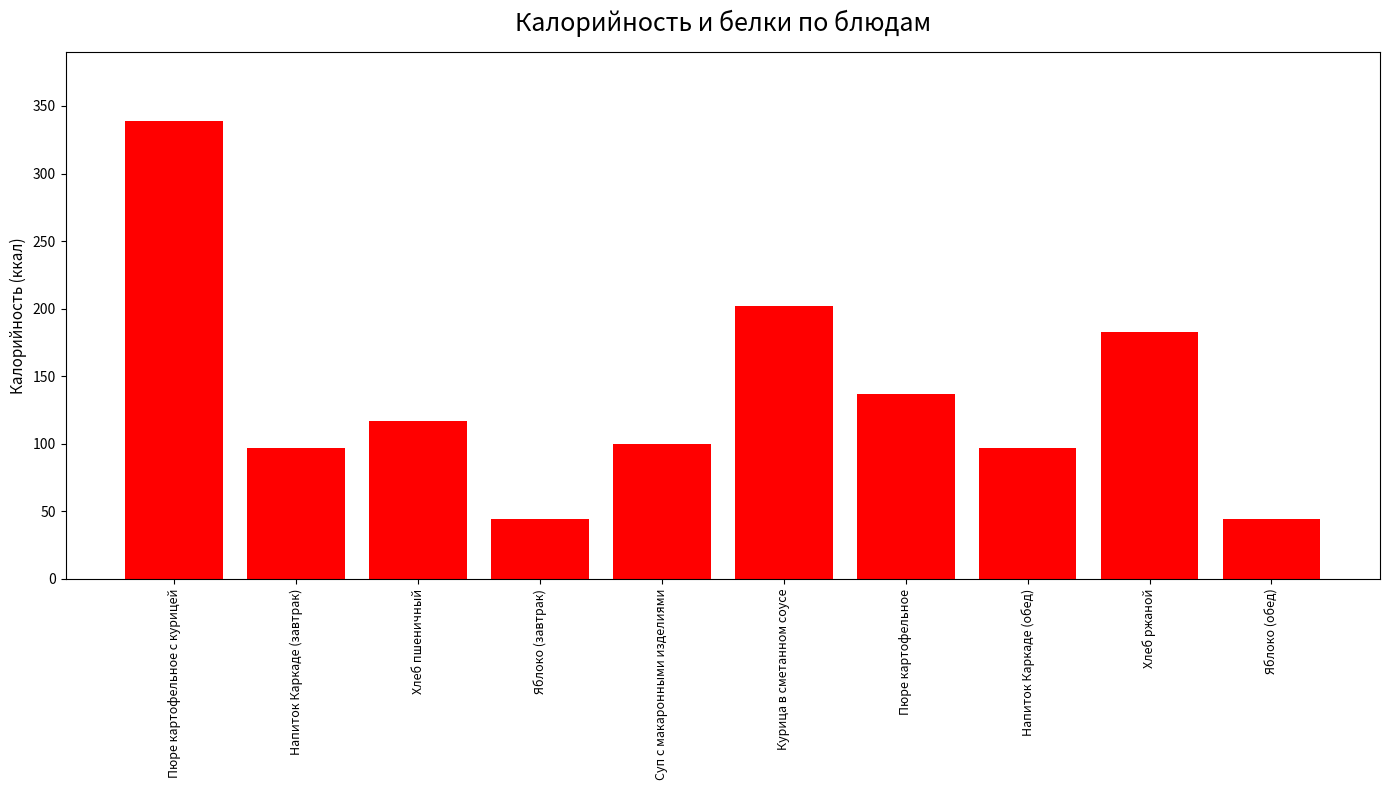

What is the label of the 4th bar from the right?

Пюре картофельное